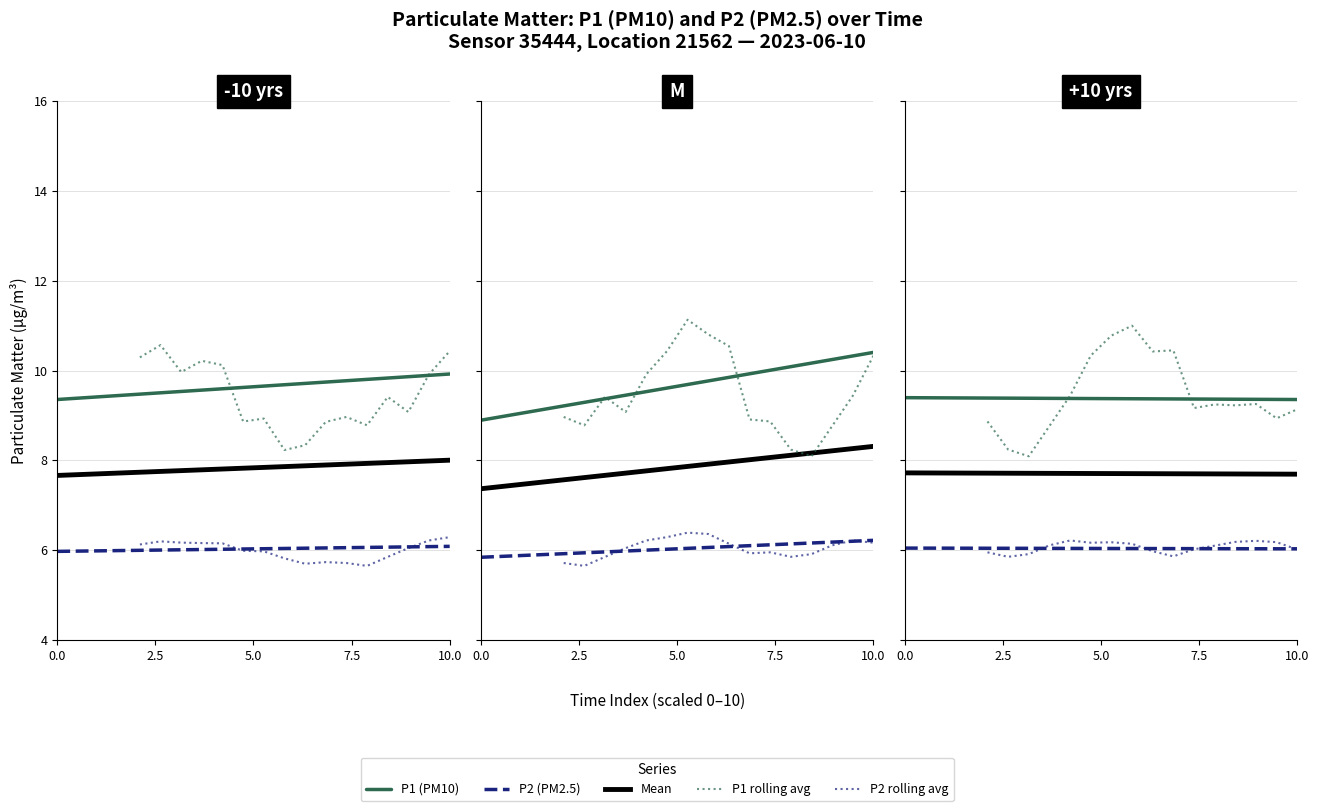

How many data points in P2 are less than 6?

8